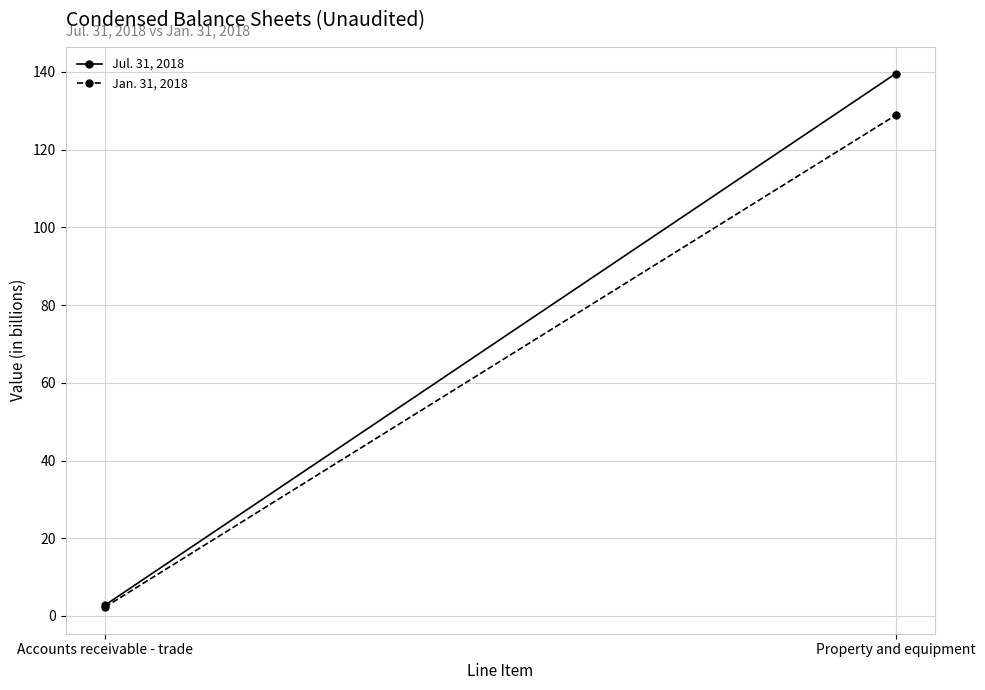

The value of Jan. 31, 2018 at Accounts receivable - trade is 2.3. True or false?

True